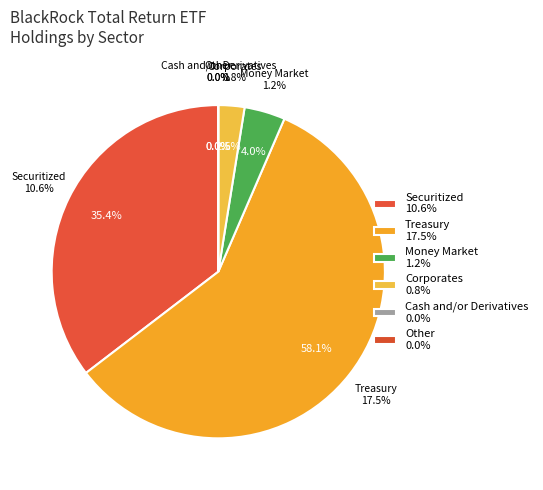

Does Corporates represent more than half of the total?

No